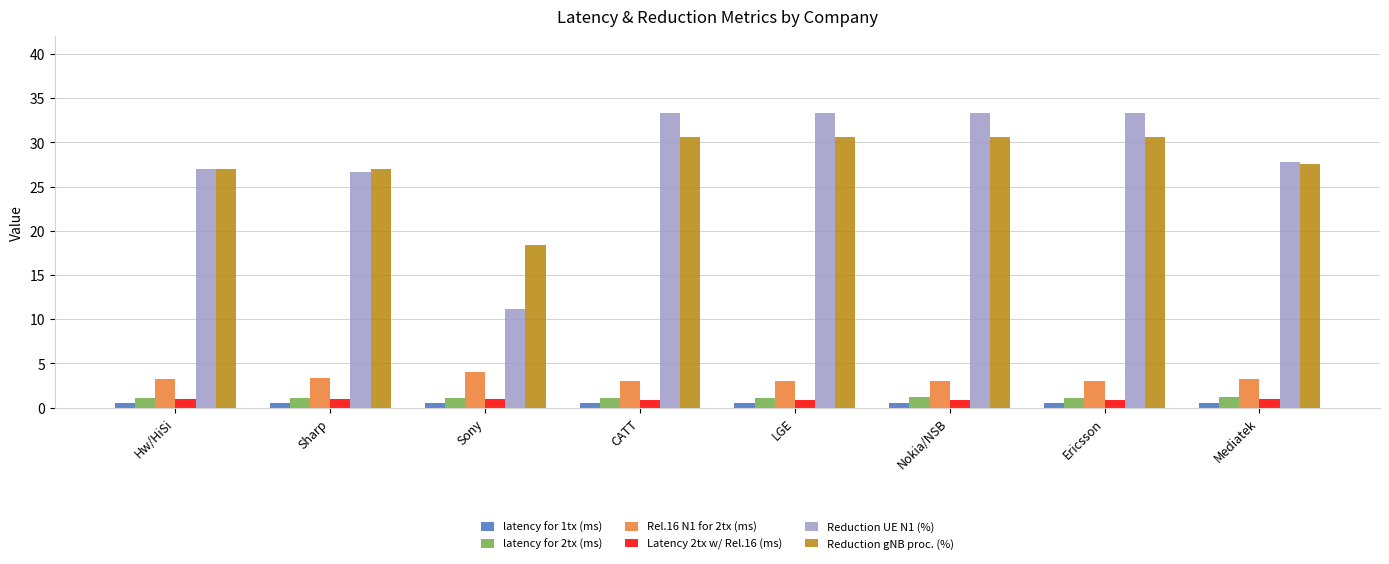

Which series has the widest spread of values?

Reduction UE N1 (%)